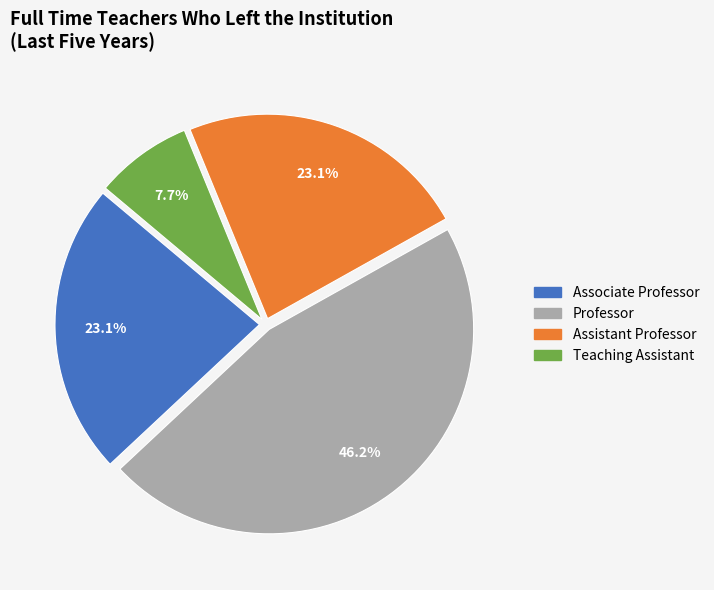

To the nearest percent, what is the difference between the largest and smallest slice percentages?

38%